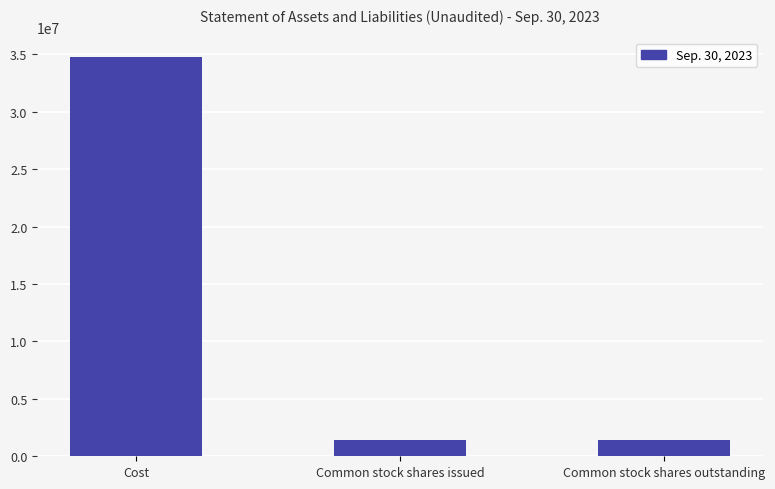

At which category does the chart reach its peak across all series?

Cost